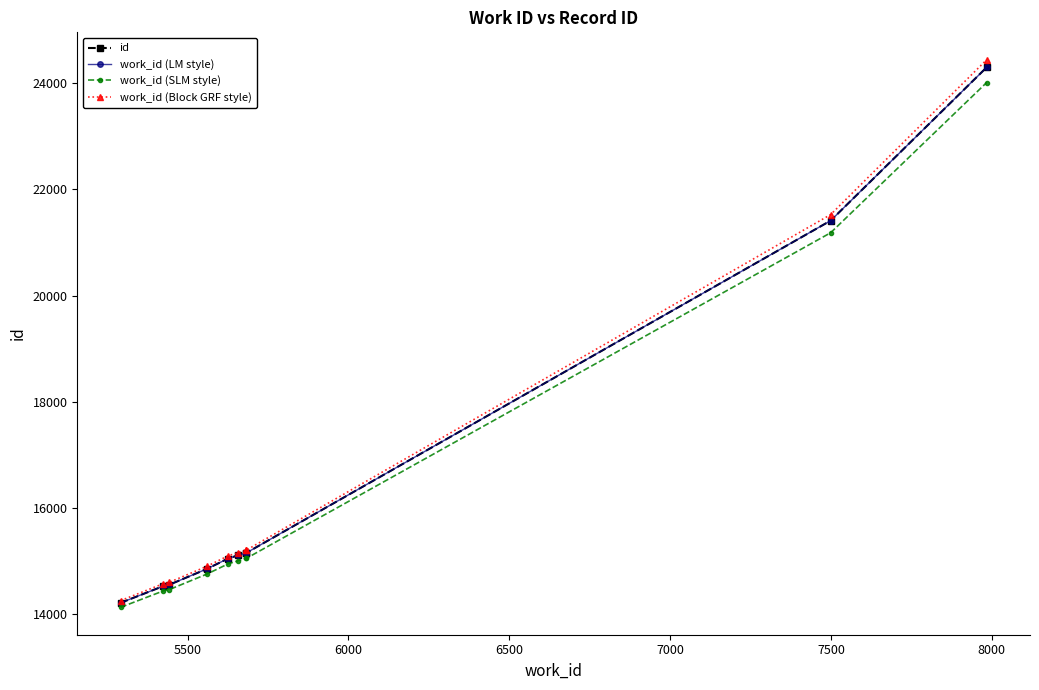

Is this an area chart (filled region under the line)?

No